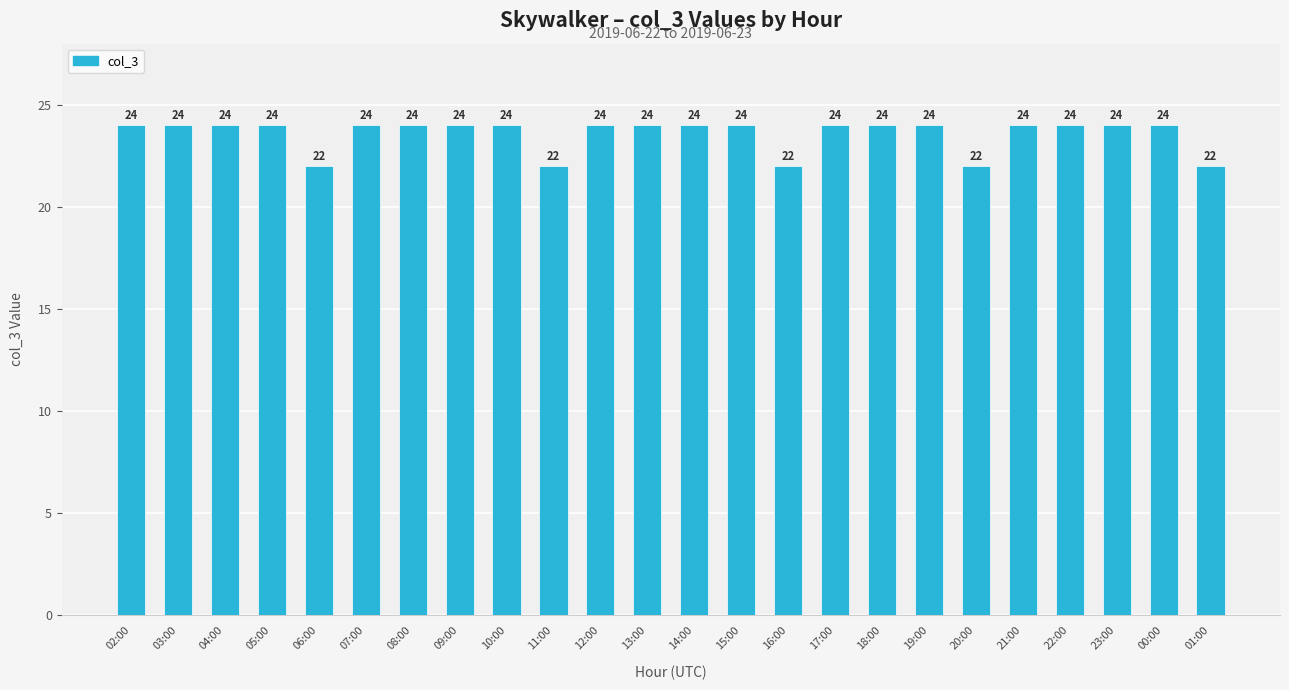

Is it true that the value at 07:00 is 37?

False